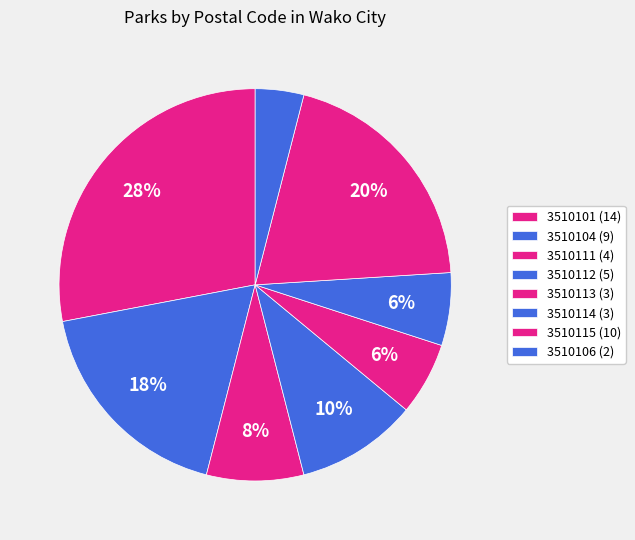

Is there a majority slice in this chart?

No